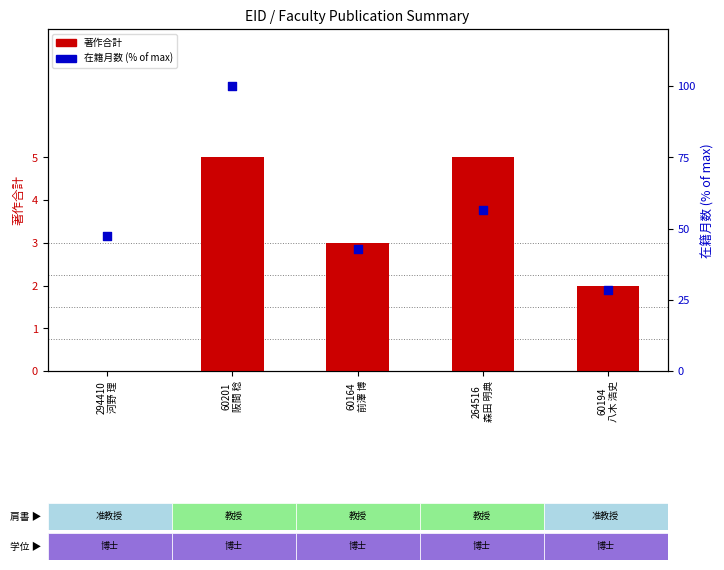

At how many categories does at least one series exceed 70?

1